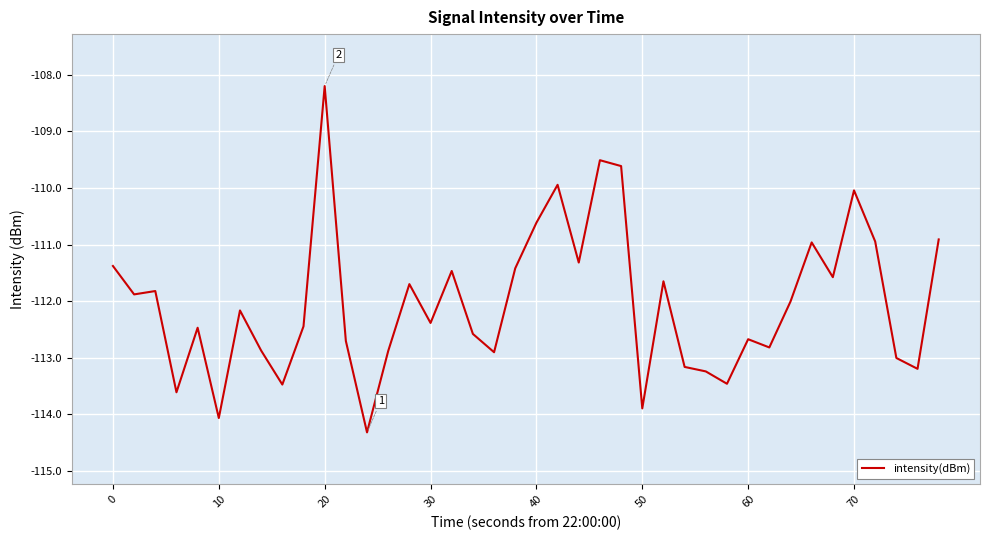

What is the minimum value shown in the chart?

-114.3